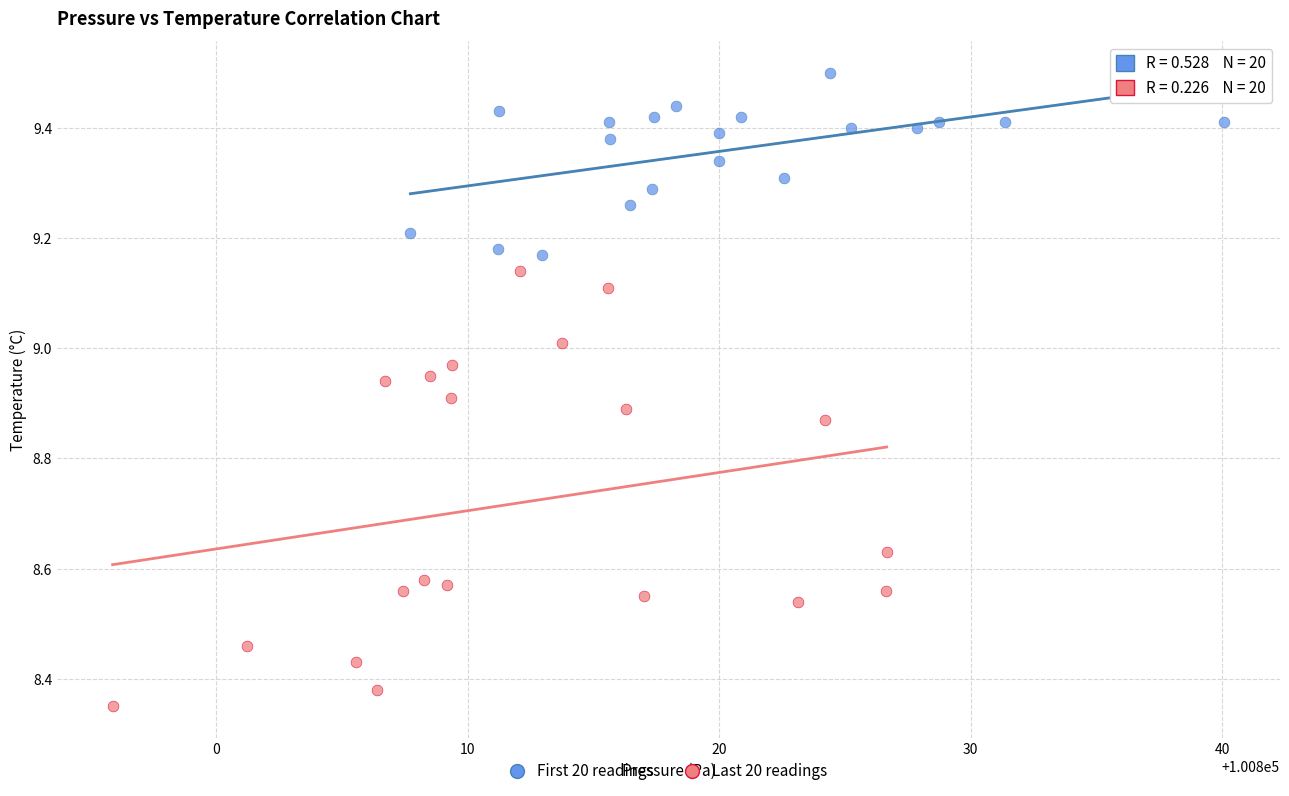

Which series has the largest Y range (max minus min)?

Last 20 readings